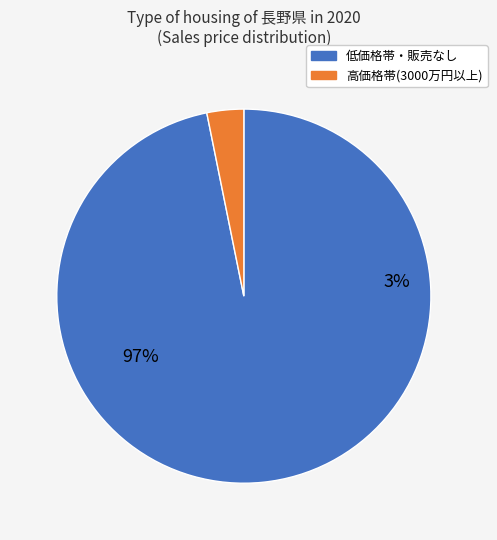

Is it true that 700～1000 is 1% of the pie?

False